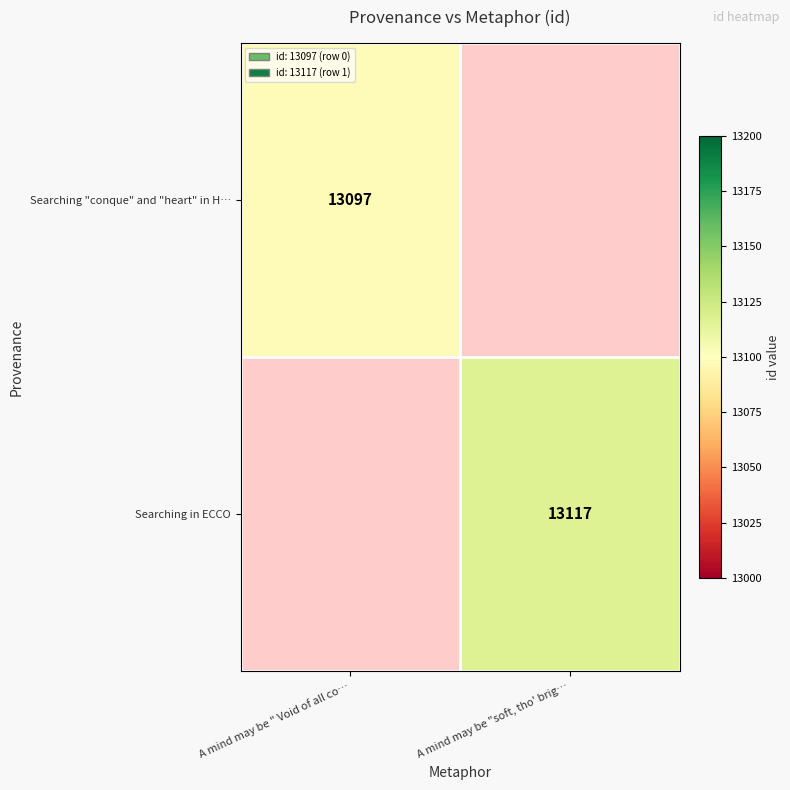

The value of Searching "conque" and "heart" in H… at A mind may be " Void of all co… is 5615. True or false?

False